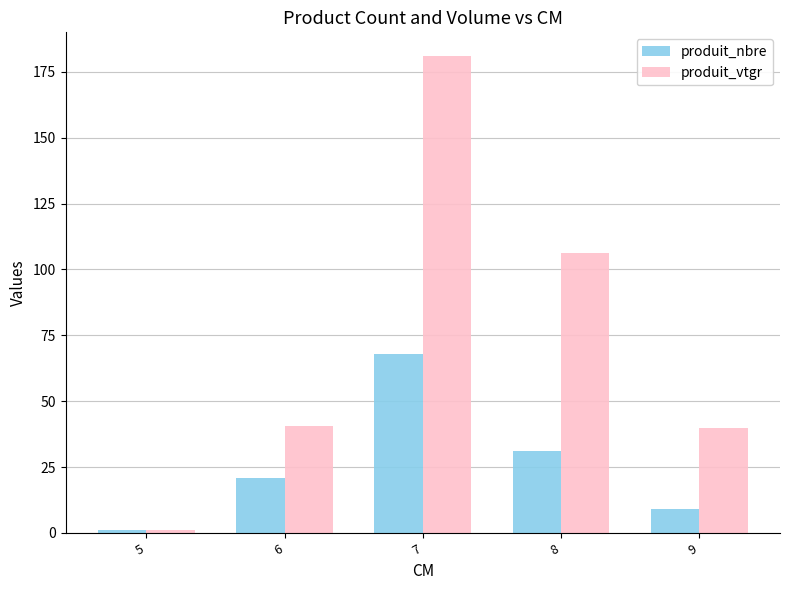

Where is produit_vtgr nearest to the value 91?

8